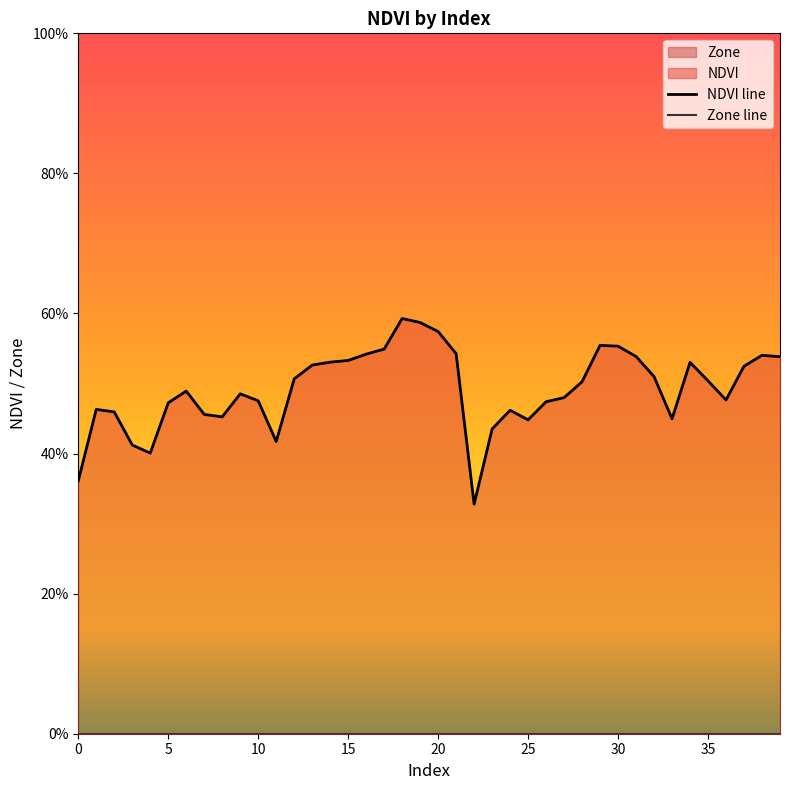

How many lines are shown in the chart?

2